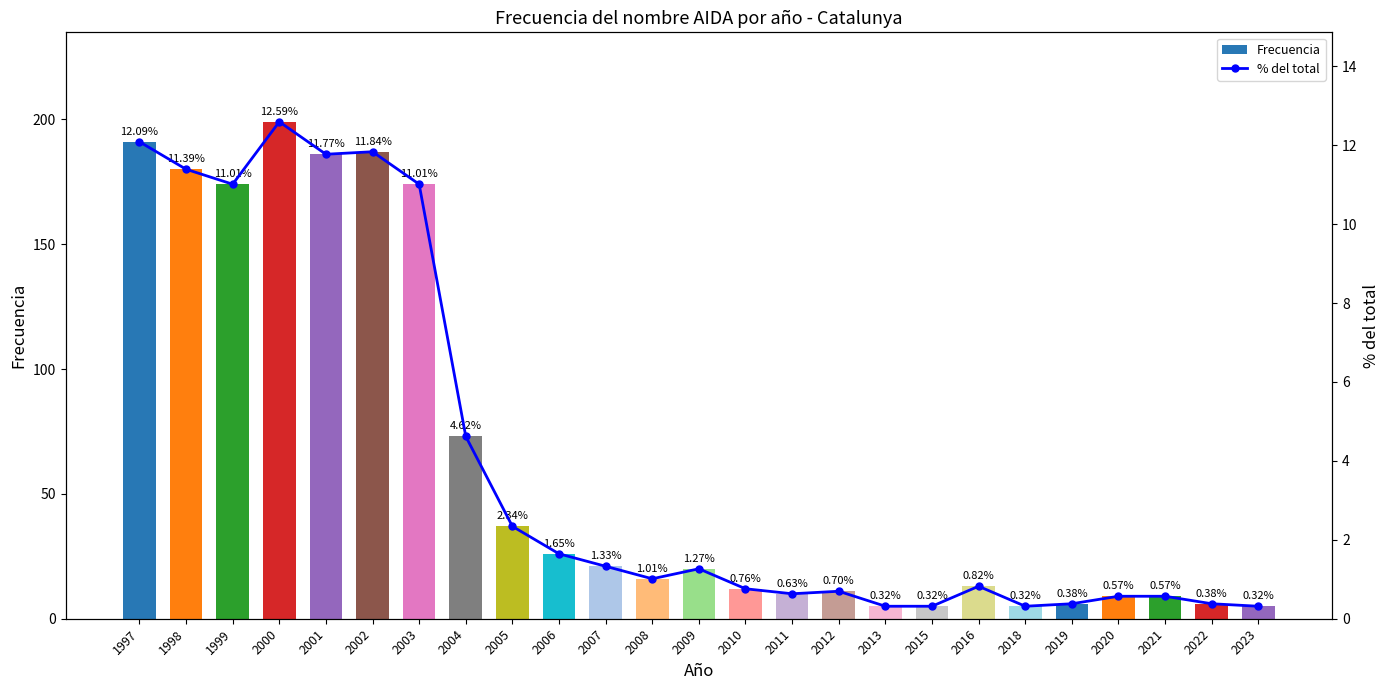

What are all the series names shown in the legend?

Frecuencia, % del total